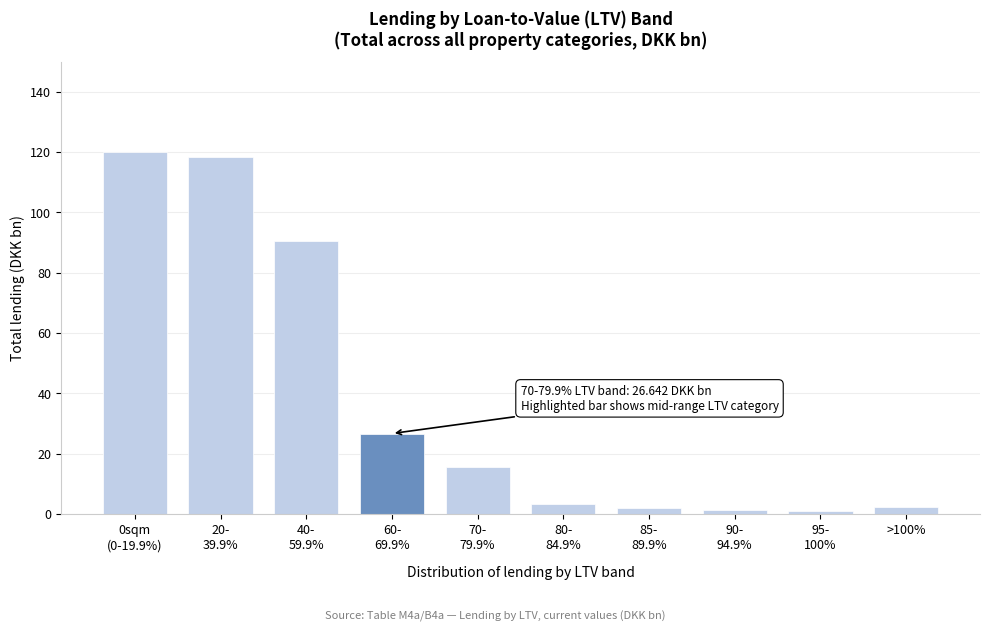

What is the maximum value shown in the chart?

119.8